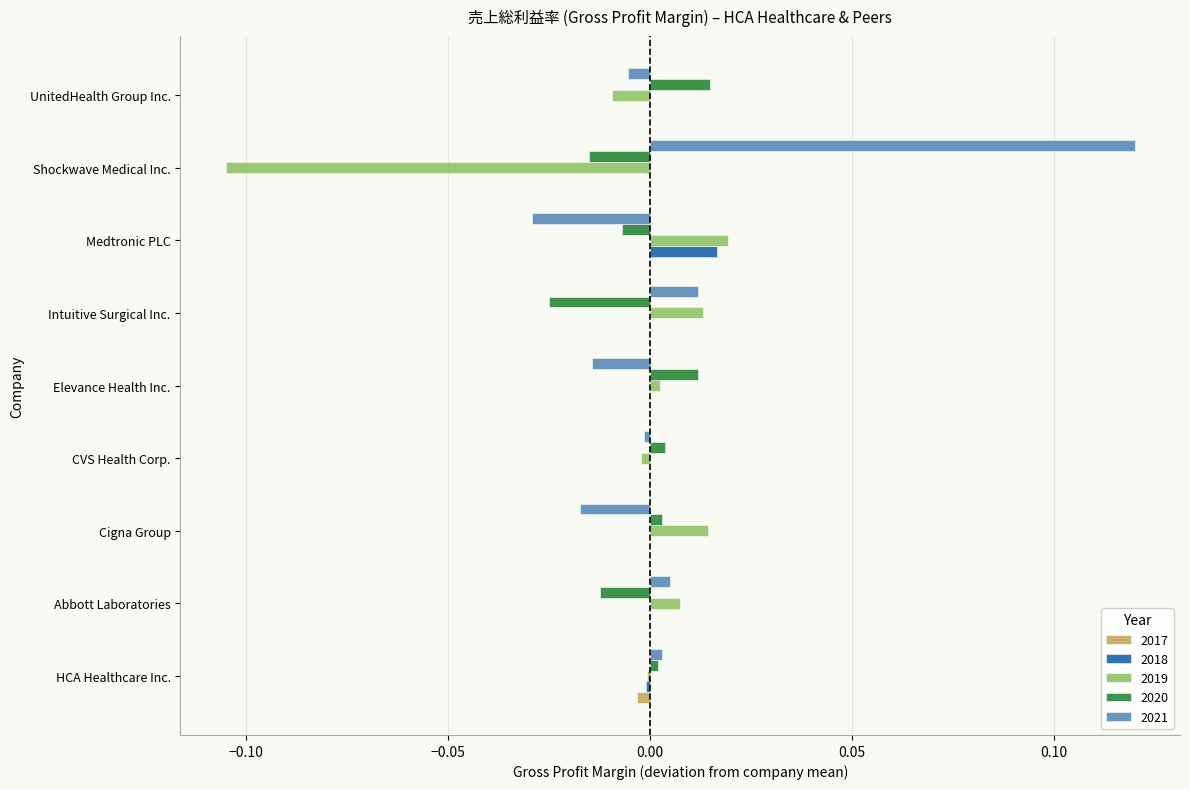

The value of 2019 at Shockwave Medical Inc. is -0.0. True or false?

False